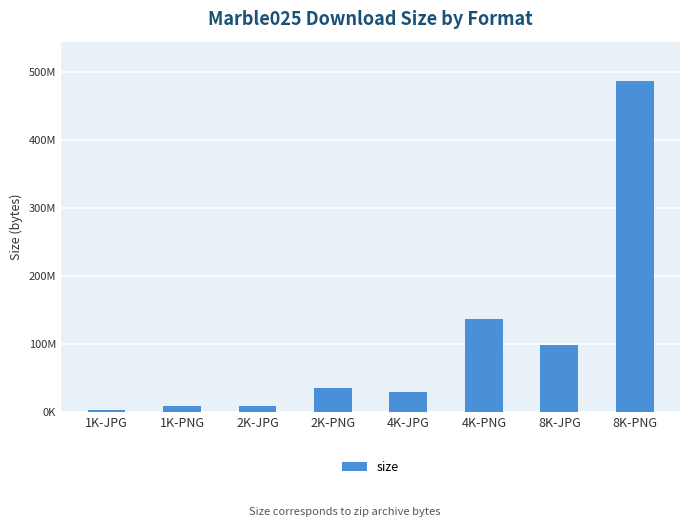

The chart shows a value of 137528555 at 8K-JPG. True or false?

False